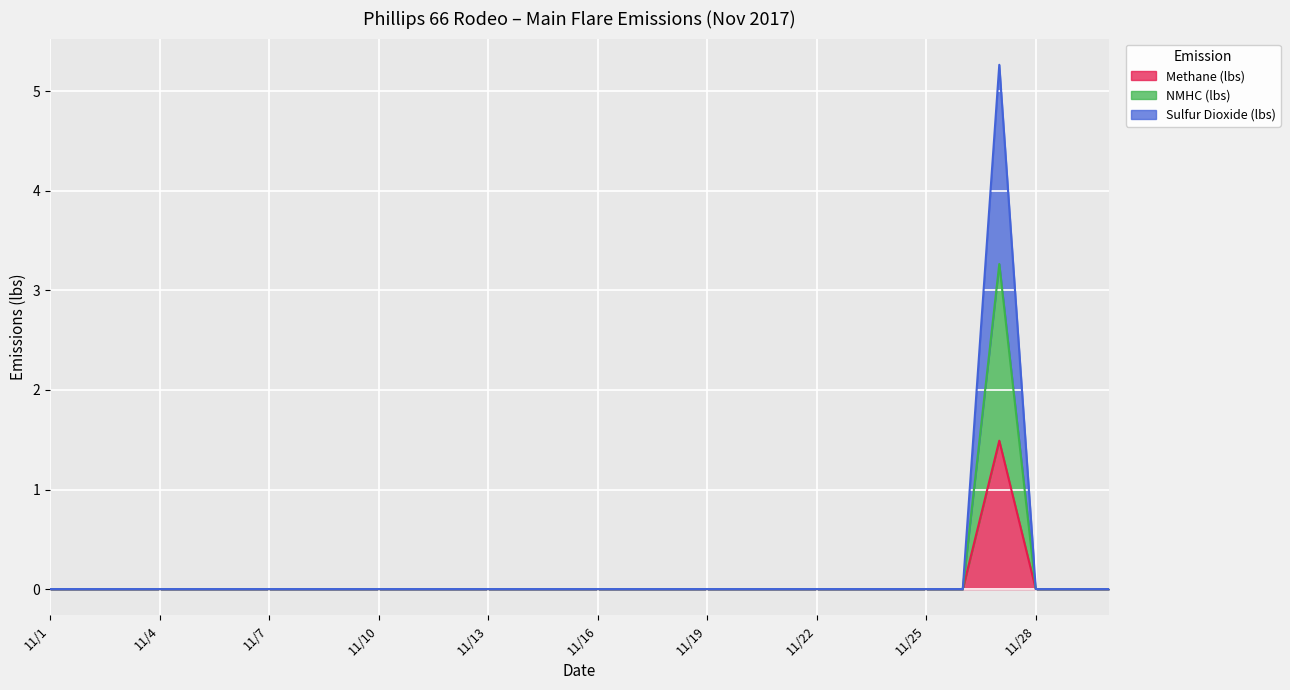

Where is the first local maximum for Methane (lbs)?

11/27